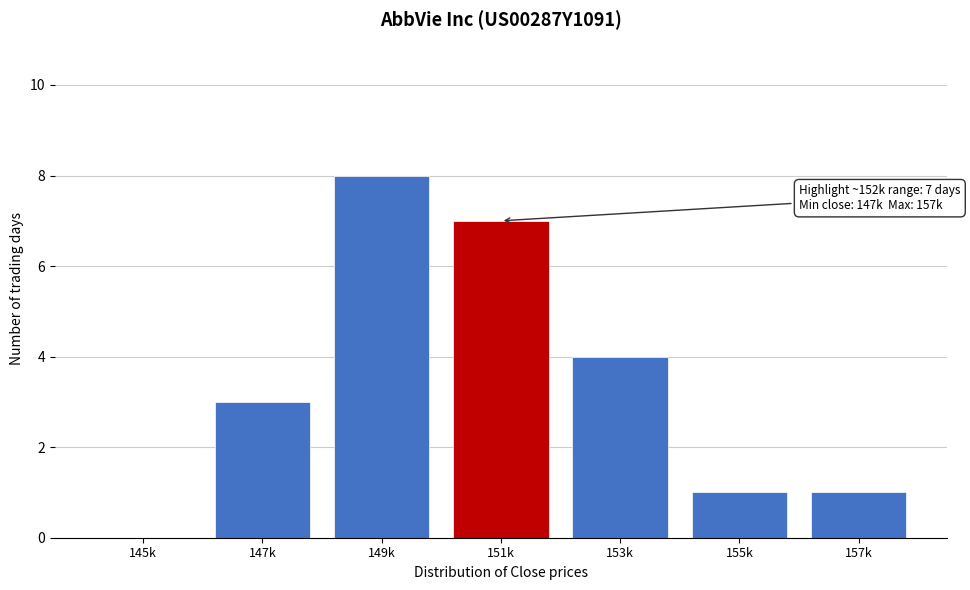

Reading left to right, list all the values displayed in this chart.

145k=0	147k=3	149k=8	151k=7	153k=4	155k=1	157k=1